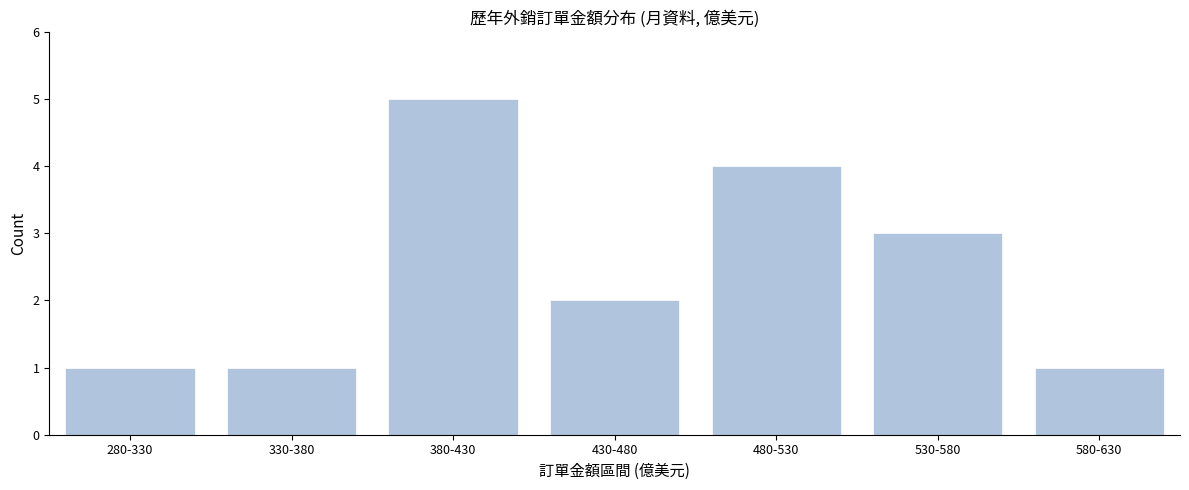

Reading left to right, transcribe all the data shown in this chart.

280-330=1	330-380=1	380-430=5	430-480=2	480-530=4	530-580=3	580-630=1